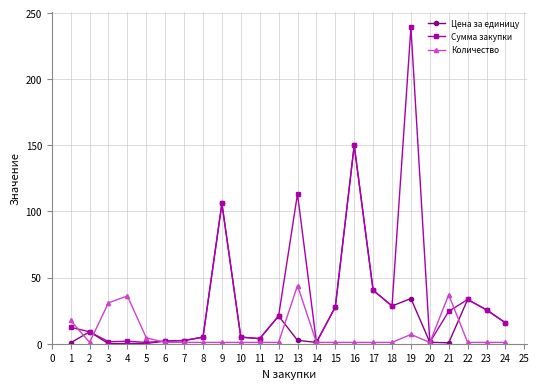

What is the difference between the maximum and second lowest values in the Цена за единицу series?

149.9